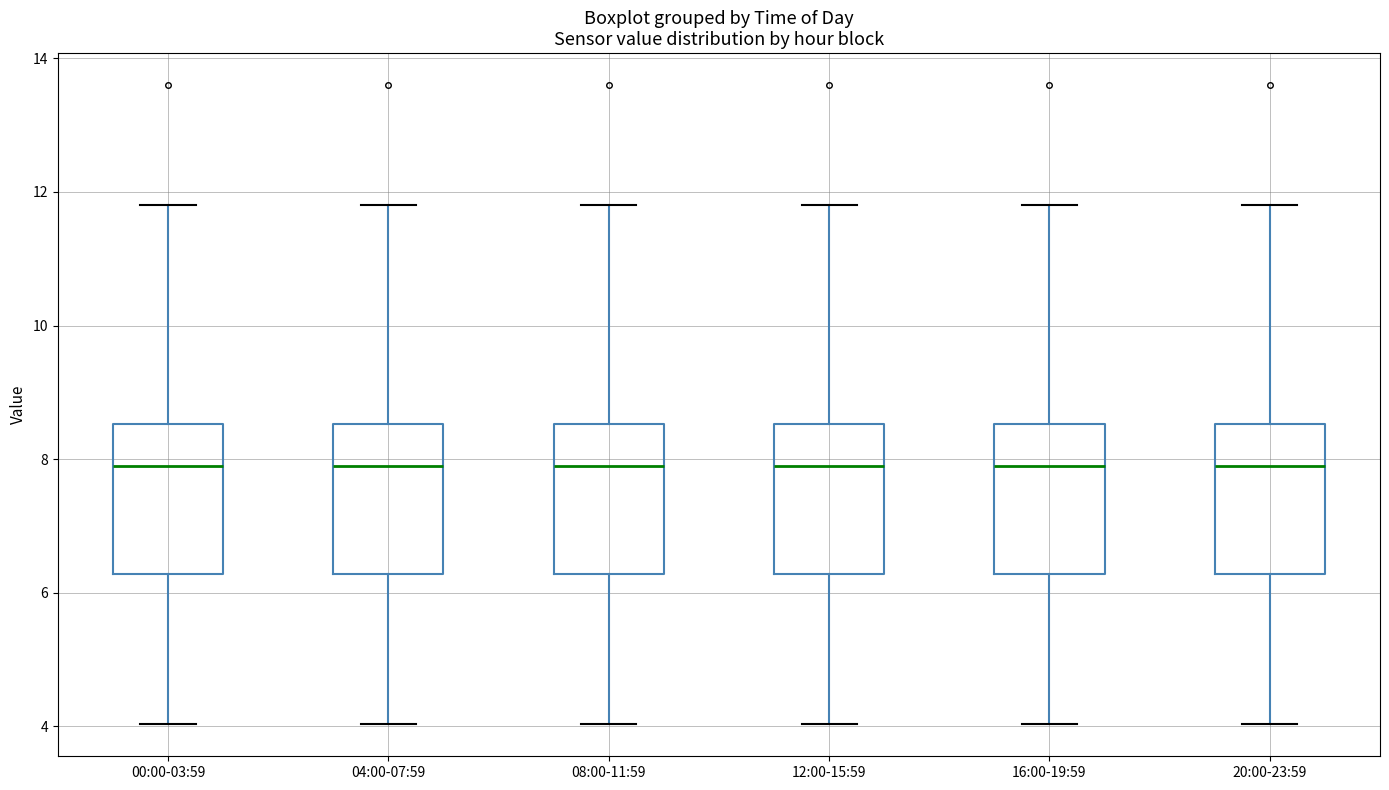

Reading left to right, transcribe this box plot: for each box, give where its median line is, the range the box spans, and where its two whiskers end, as read against the y-axis. The values are not printed on the chart, so give them approximately, as read against the axis.

00:00-03:59: median 8.0, box 6.2 to 8.6, whiskers 4.0 to 11.8
04:00-07:59: median 8.0, box 6.2 to 8.6, whiskers 4.0 to 11.8
08:00-11:59: median 8.0, box 6.2 to 8.6, whiskers 4.0 to 11.8
12:00-15:59: median 8.0, box 6.2 to 8.6, whiskers 4.0 to 11.8
16:00-19:59: median 8.0, box 6.2 to 8.6, whiskers 4.0 to 11.8
20:00-23:59: median 8.0, box 6.2 to 8.6, whiskers 4.0 to 11.8